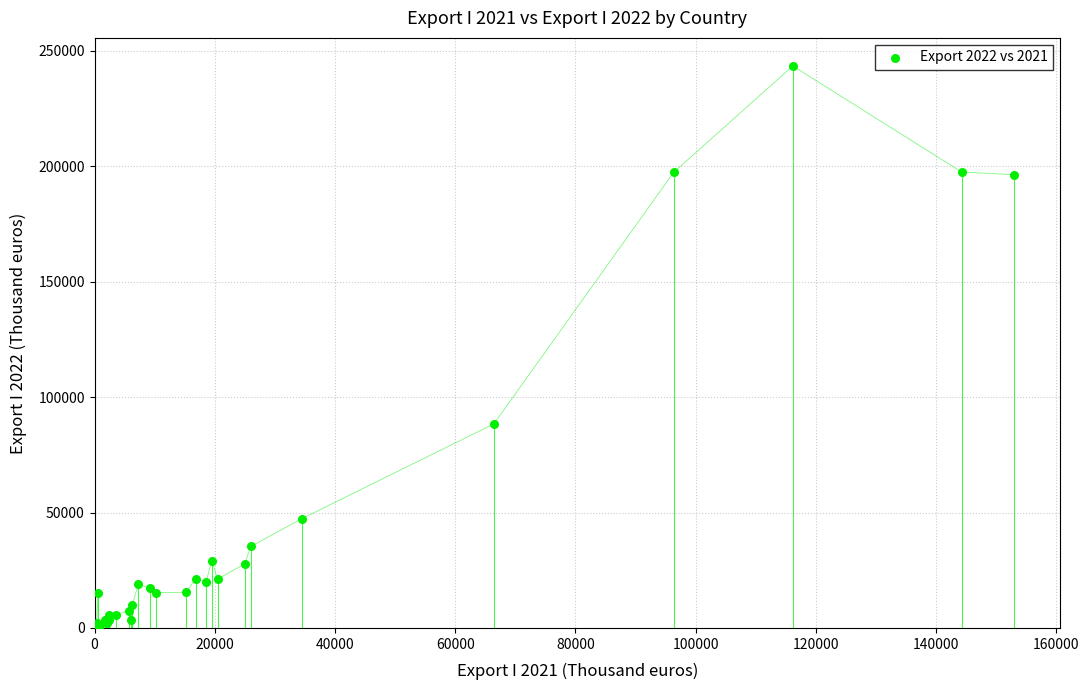

What Y value in the scatter plot is closest to 121776?

88353